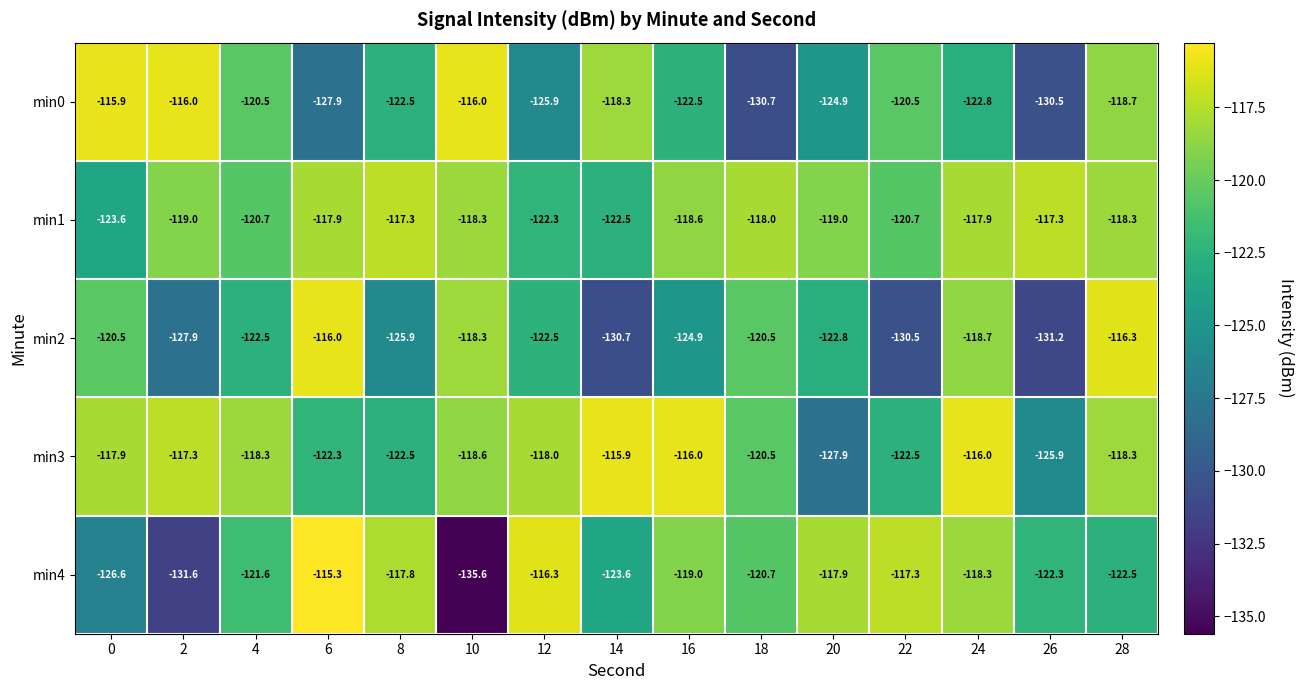

What is the sum of all min4 values?

-1826.4